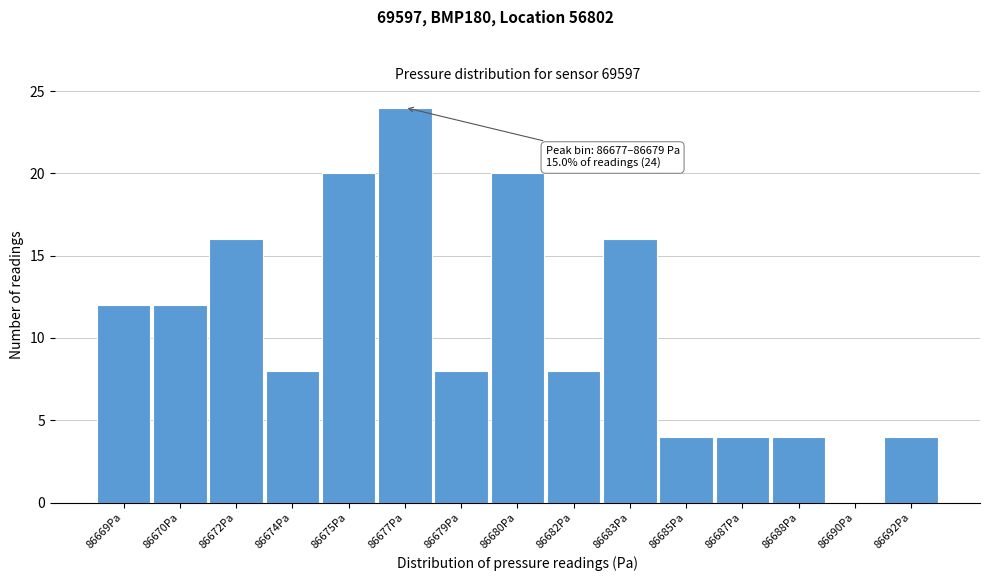

Reading right to left, extract all data points from this chart.

86692Pa=4	86690Pa=0	86688Pa=4	86687Pa=4	86685Pa=4	86683Pa=16	86682Pa=8	86680Pa=20	86679Pa=8	86677Pa=24	86675Pa=20	86674Pa=8	86672Pa=16	86670Pa=12	86669Pa=12